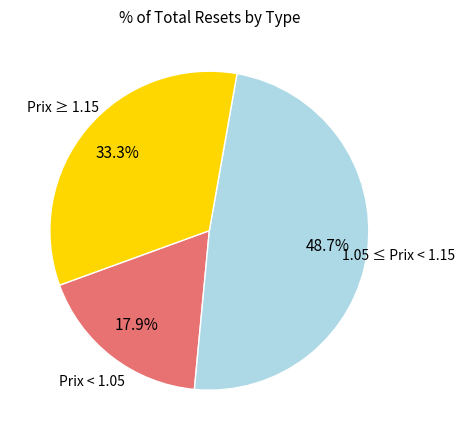

Is there a majority slice in this chart?

No